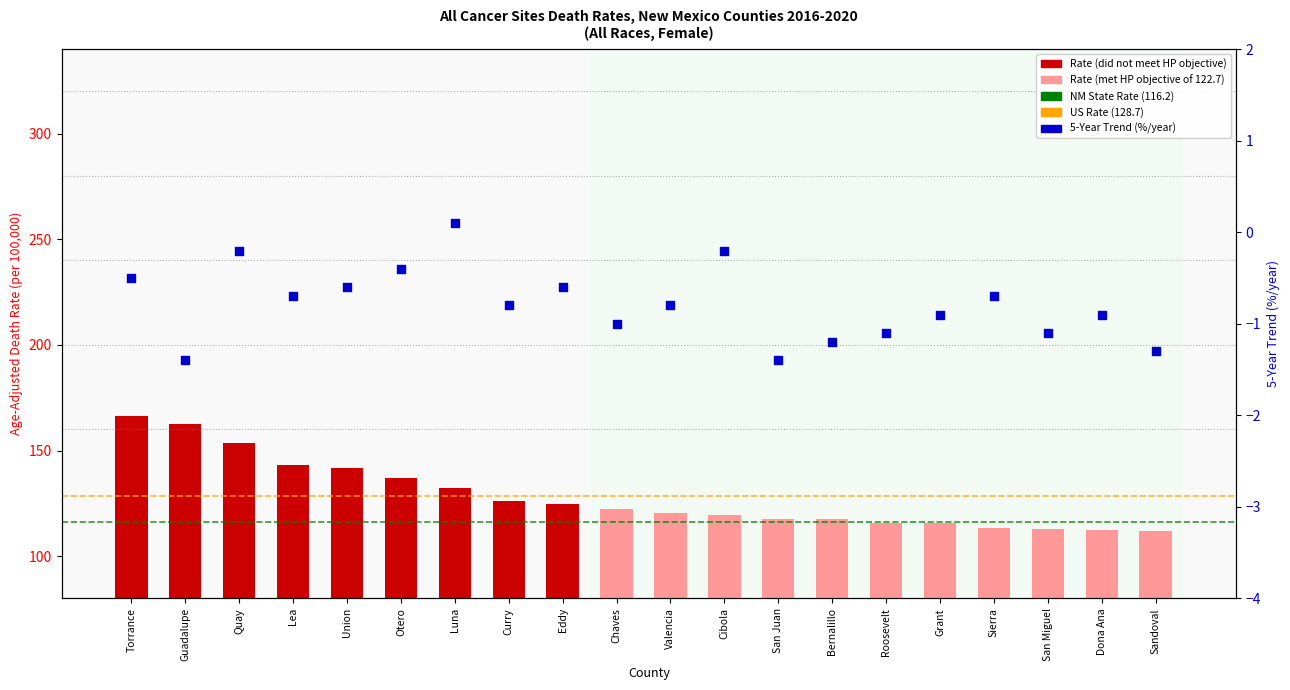

What is the total value across all series at Curry?

125.3